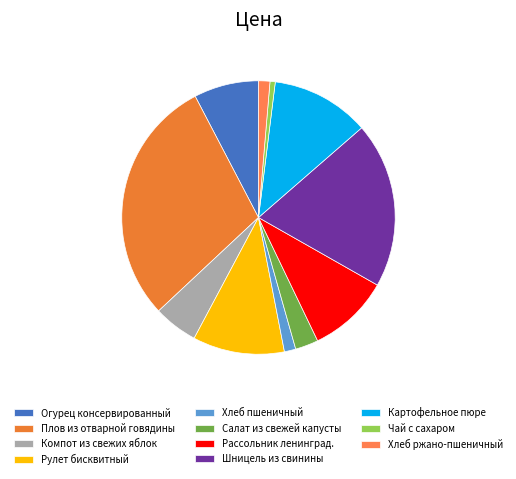

Which slice is the largest?

Плов из отварной говядины